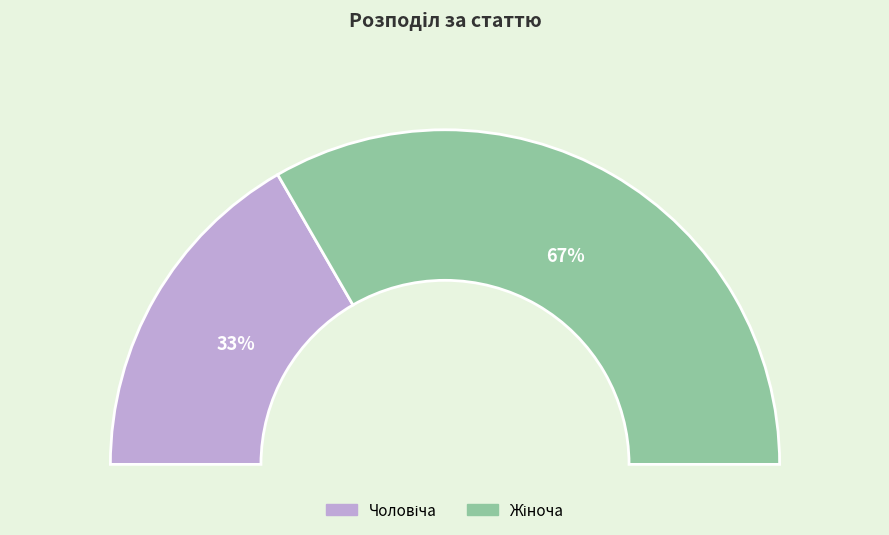

True or false: Чоловіча accounts for 33% of the total.

True